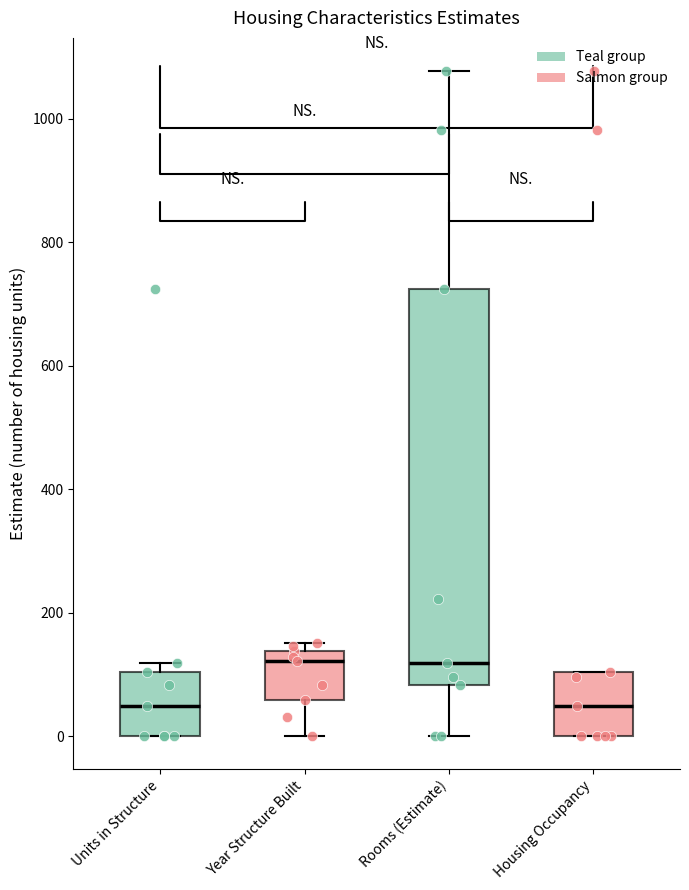

Where does the median line of the box for Housing Occupancy sit on the y-axis? The values are not printed on the chart, so give them approximately, as read against the axis.

40